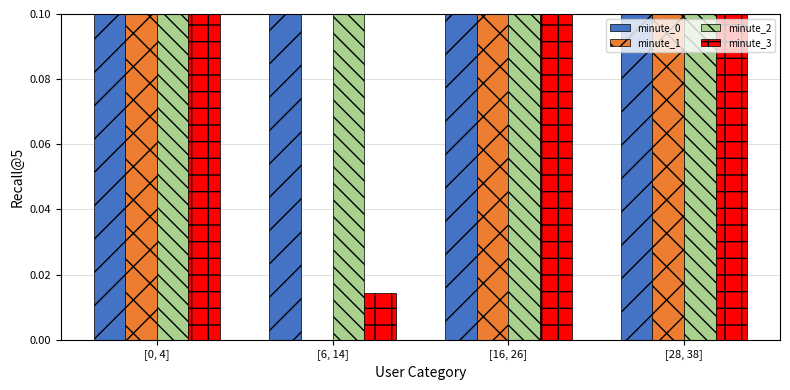

Which series changed the most between [6, 14] and [28, 38]?

minute_3